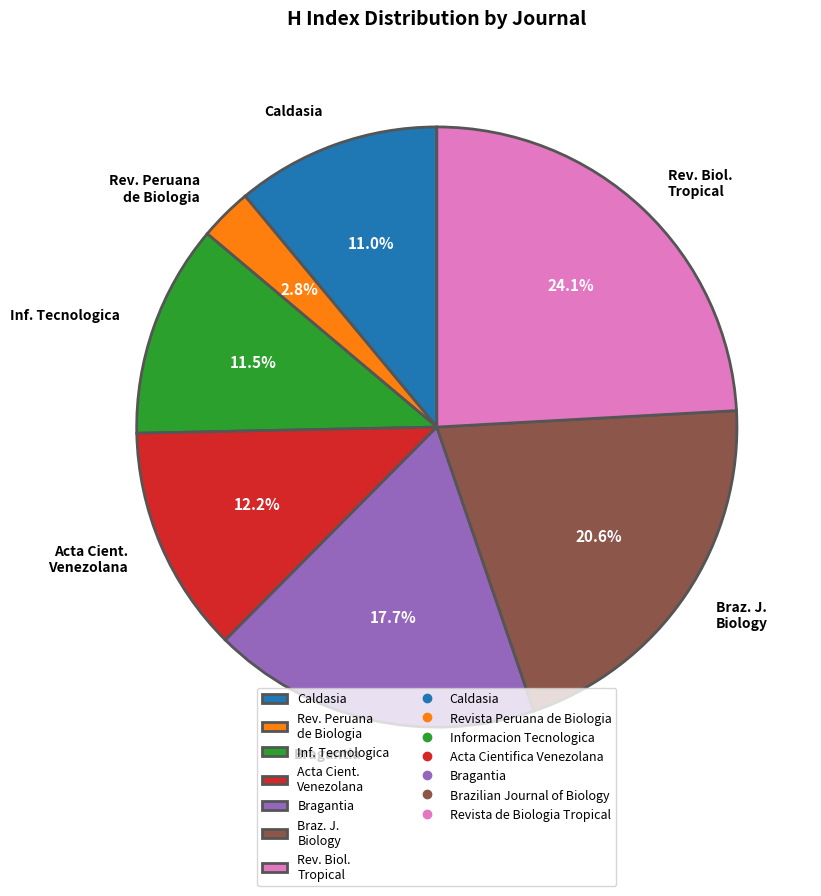

Is the sum of Bragantia and Caldasia greater than half?

No